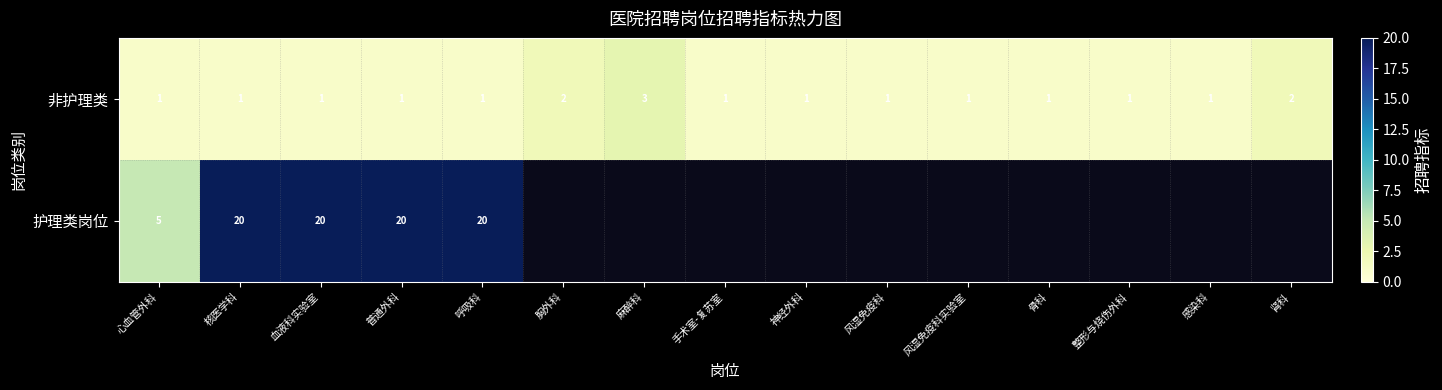

What is the spread (max minus min) of values at 血液科实验室?

19